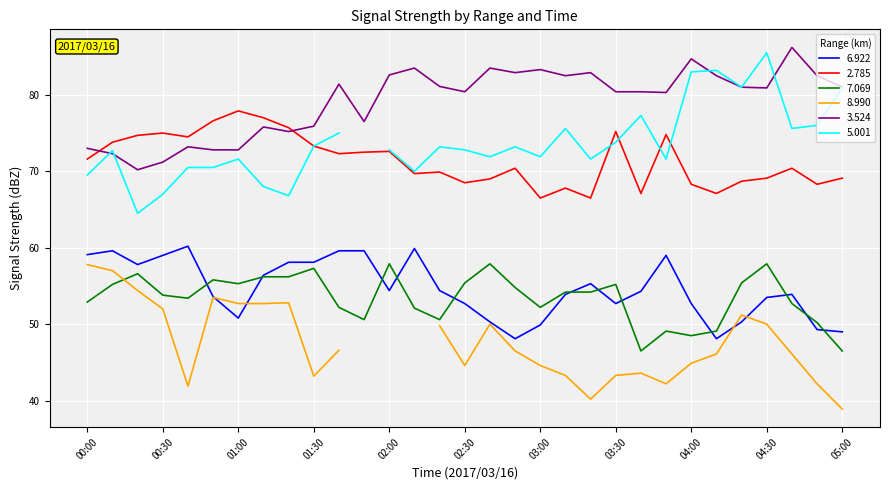

True or false: 2.785 and 7.069 intersect in this chart.

False